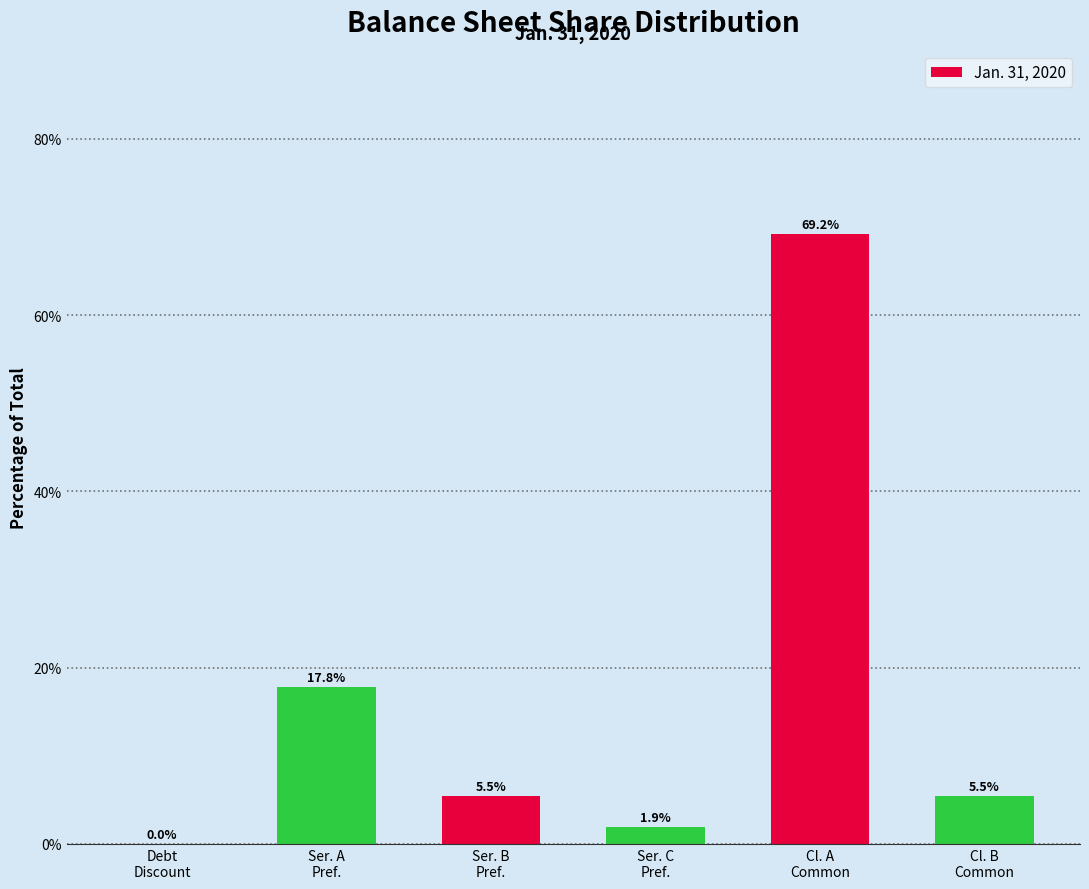

What is the greatest value displayed?

69.2